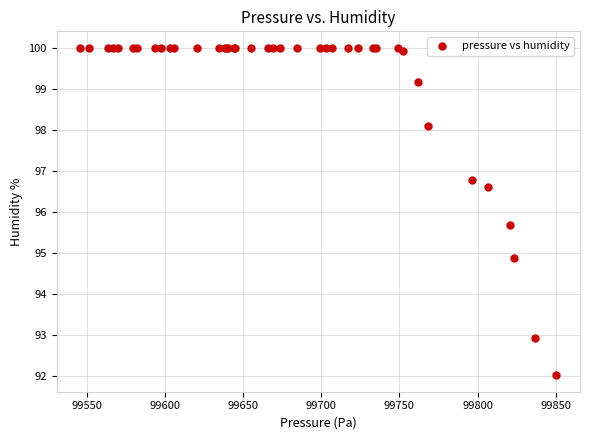

What Y value in the scatter plot is closest to 96?

95.7